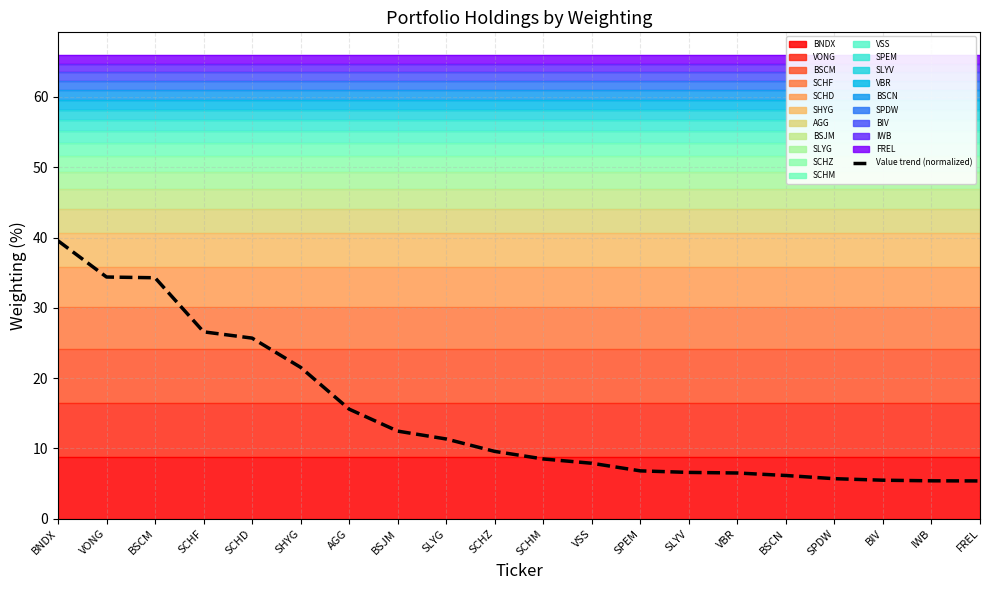

What is the change in value from BNDX to VONG?

-5.2